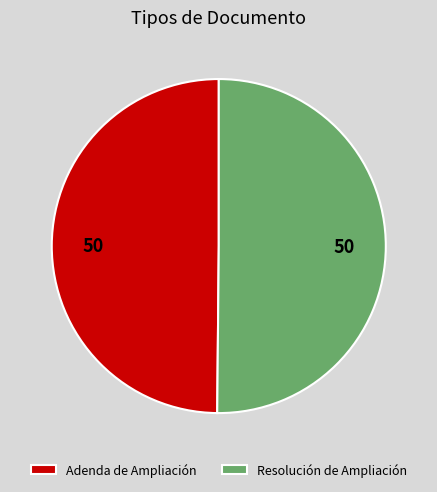

Is it true that Resolución de Ampliación is 50% of the pie?

True